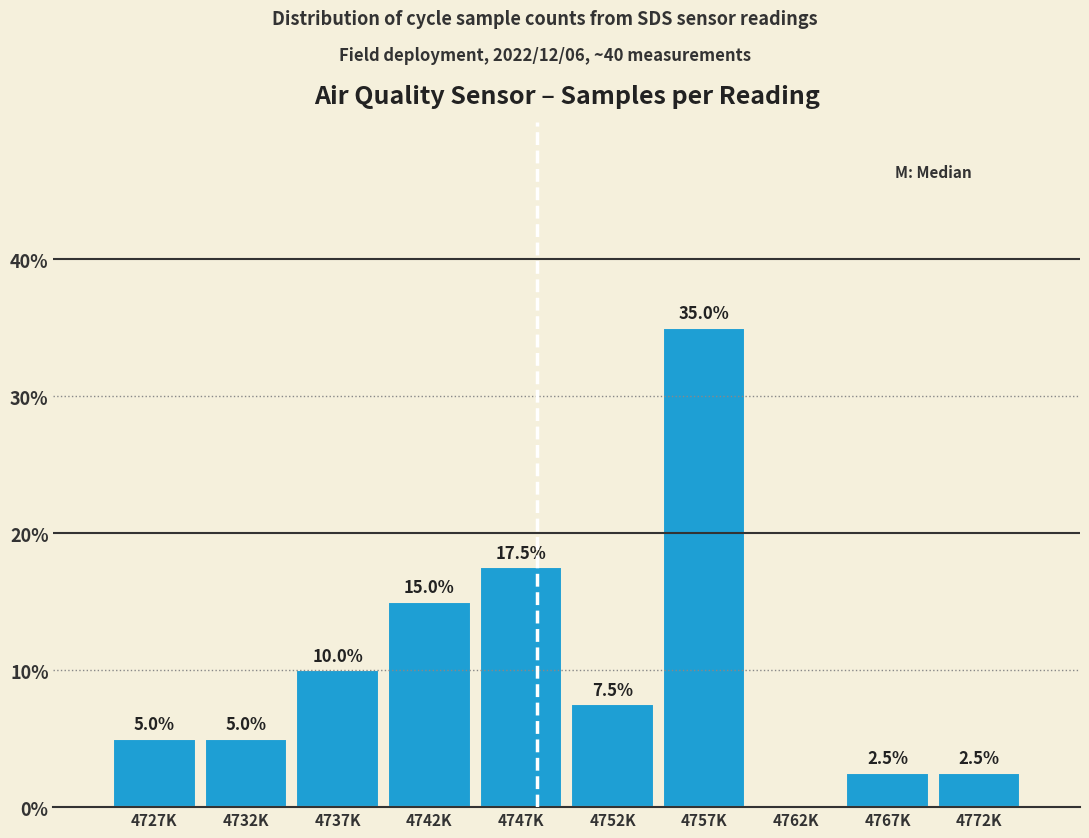

Reading left to right, transcribe all the data shown in this chart.

4727K=5.0	4732K=5.0	4737K=10.0	4742K=15.0	4747K=17.5	4752K=7.5	4757K=35.0	4762K=0.0	4767K=2.5	4772K=2.5